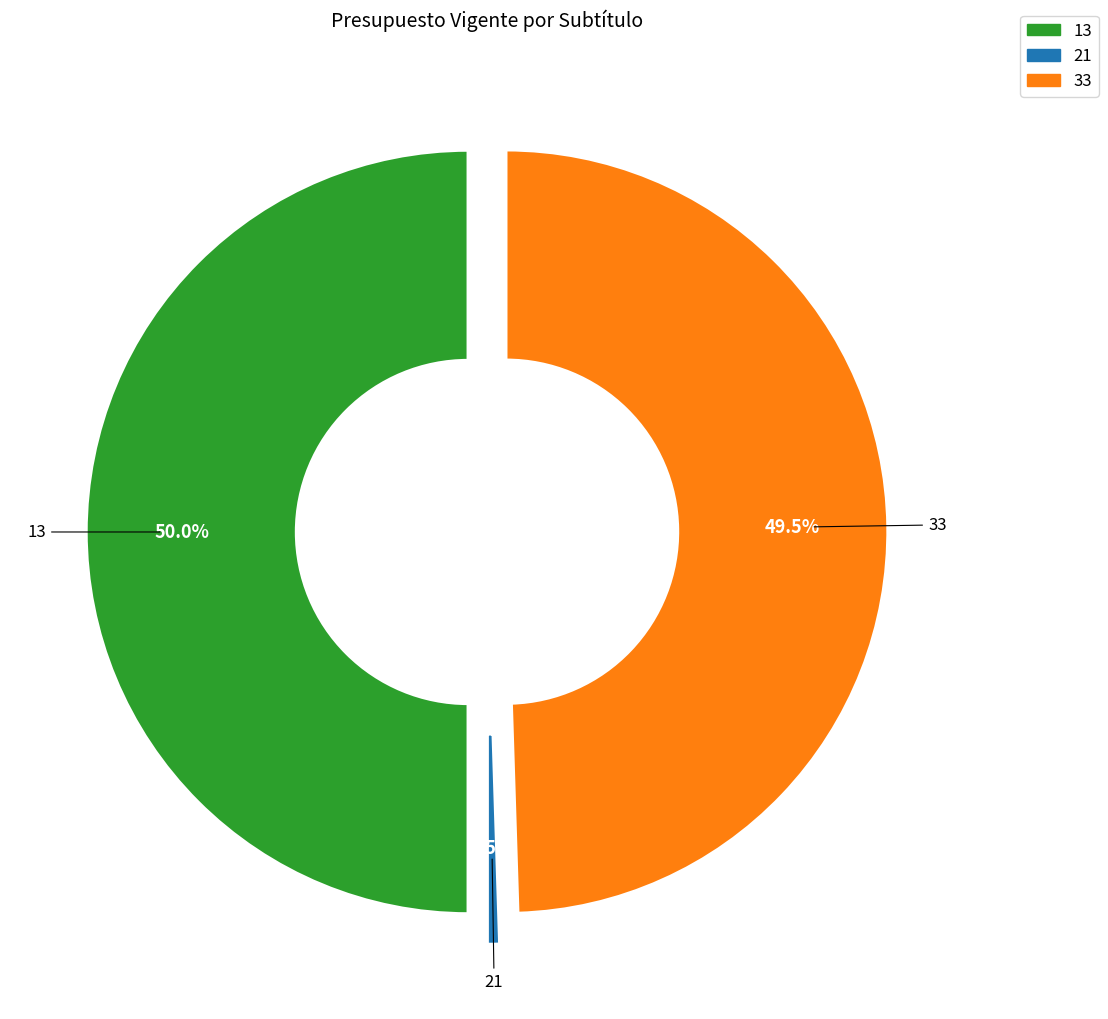

To the nearest percent, what is the difference between the 21 (GASTOS EN PERSONAL) and 33 (TRANSFERENCIAS DE CAPITAL) slice percentages?

49%